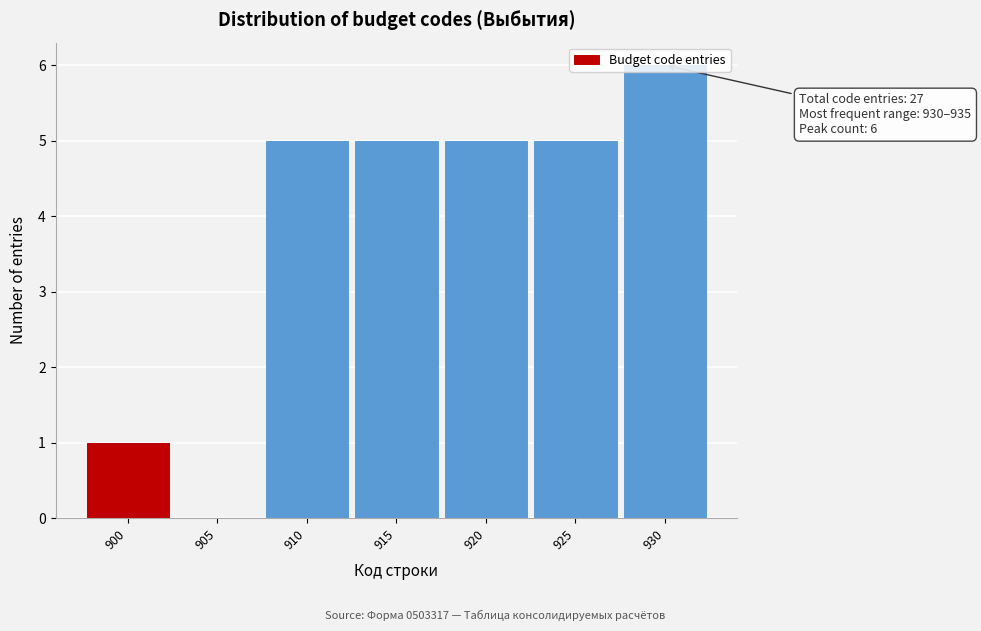

What is the maximum value shown in the chart?

6